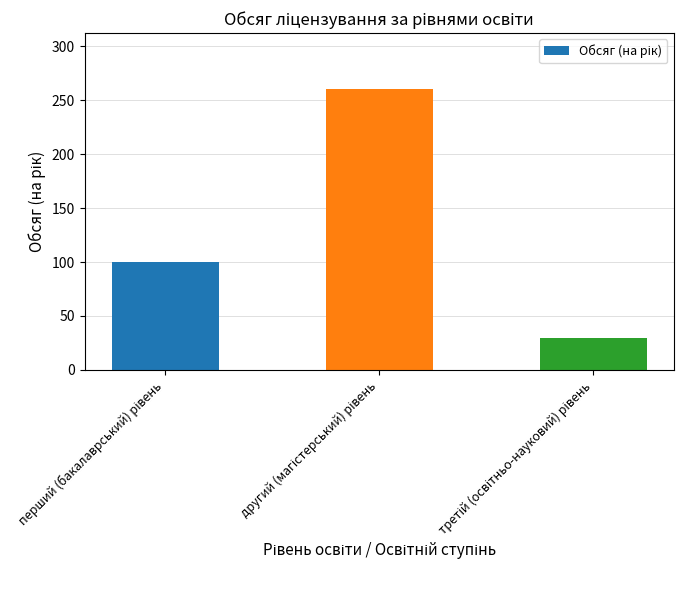

What is the average value?

130